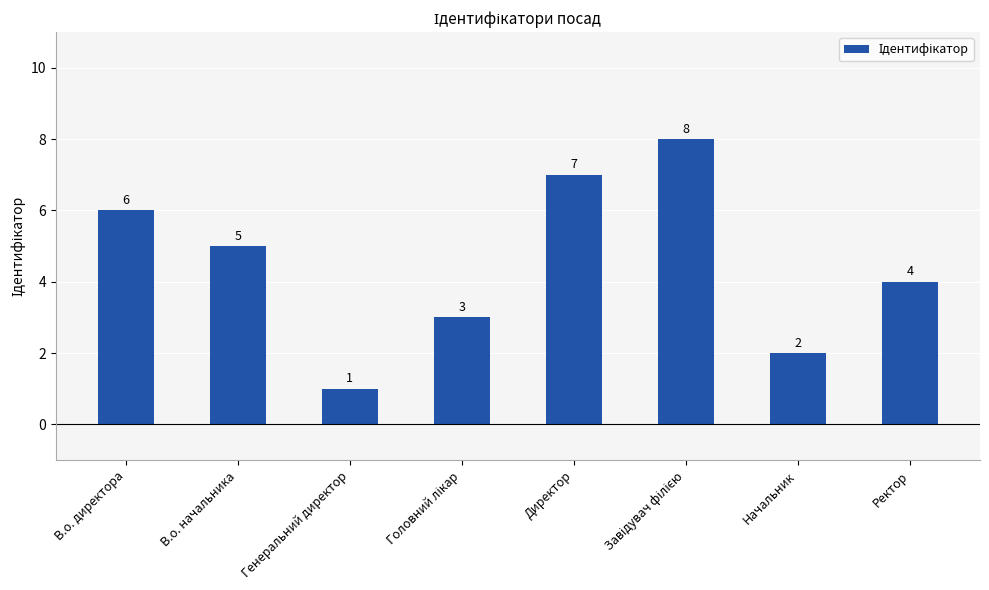

What is the maximum value shown in the chart?

8